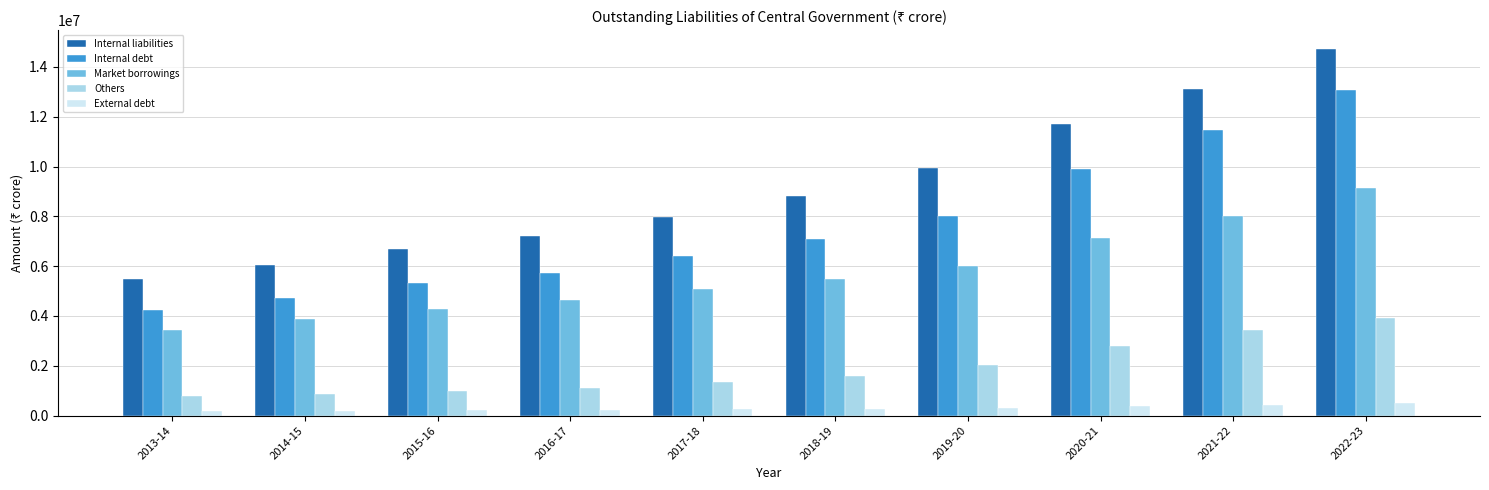

What value does the Others series have at 2016-17?

1092222.0